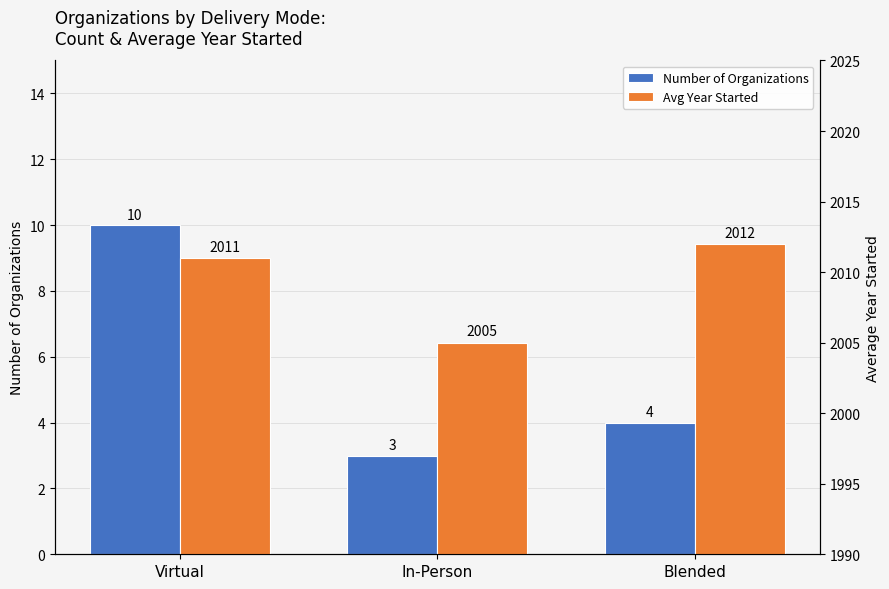

What is the difference between the highest and lowest values at In-Person?

2002